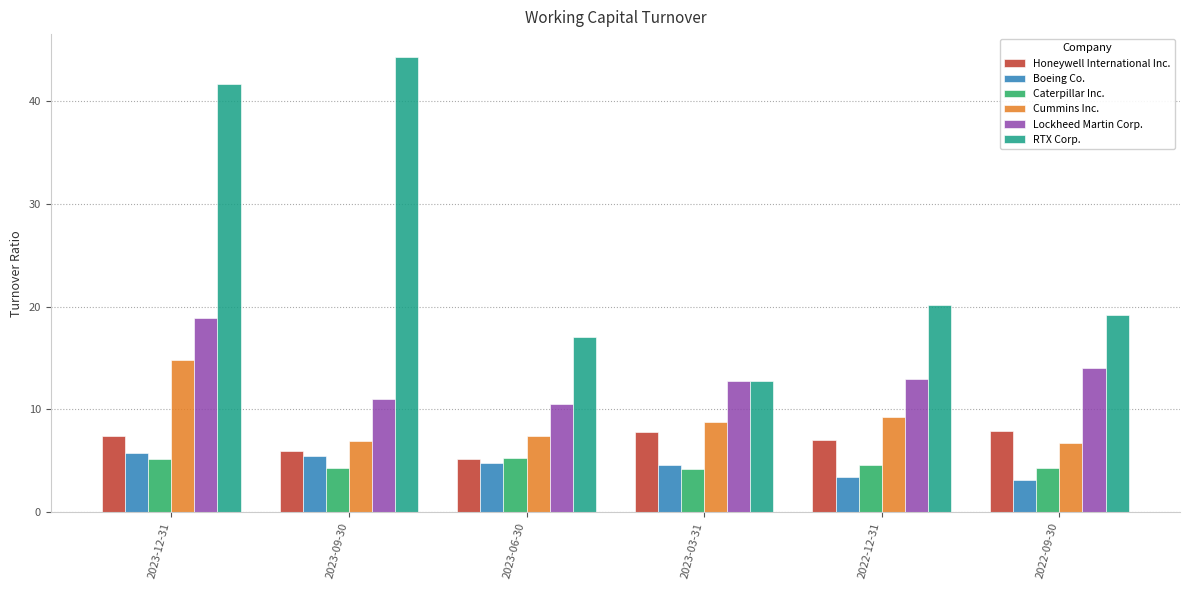

What are all the series names shown in the legend?

Honeywell International Inc., Boeing Co., Caterpillar Inc., Cummins Inc., Lockheed Martin Corp., RTX Corp.